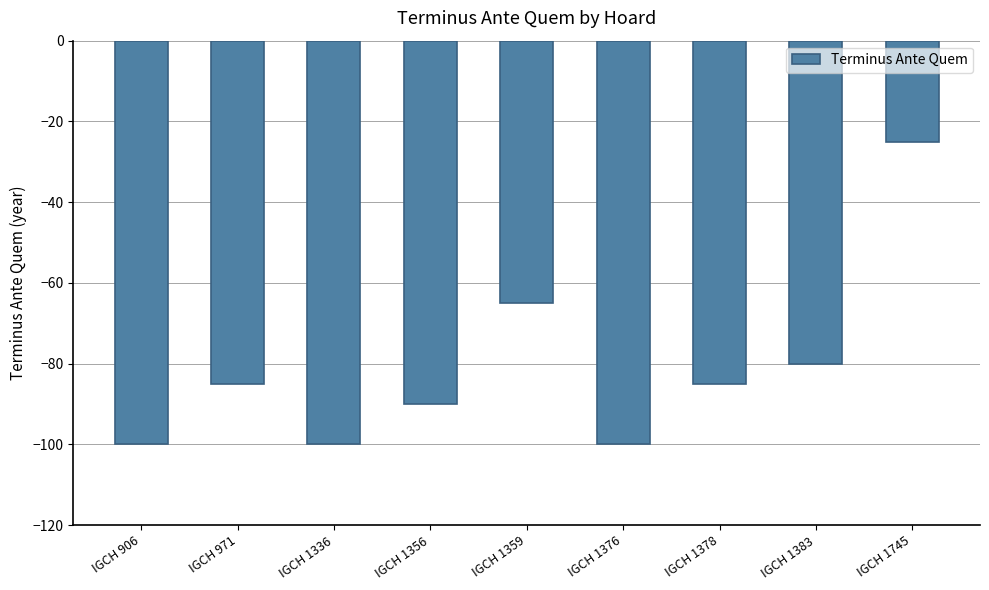

What is the change in value from IGCH 1359 to IGCH 1376?

-35